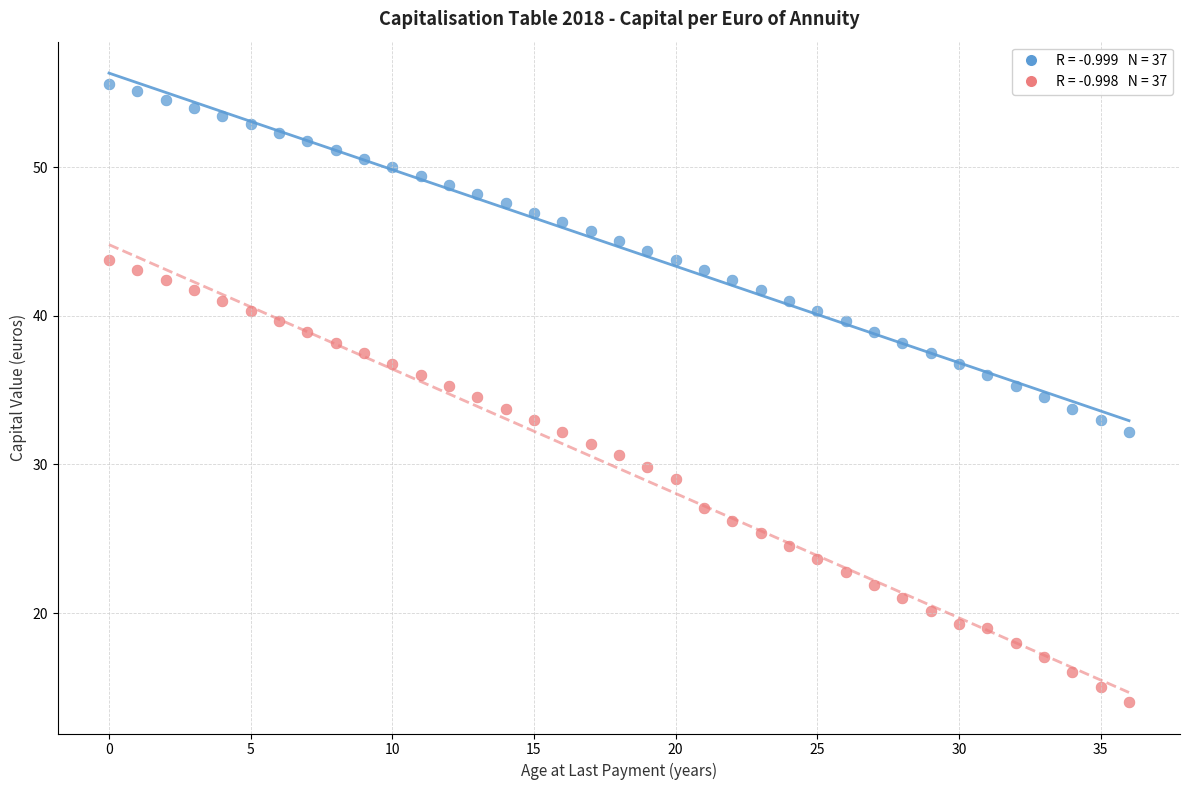

Across all data points, what is the range of Y values (max minus min)?

41.6